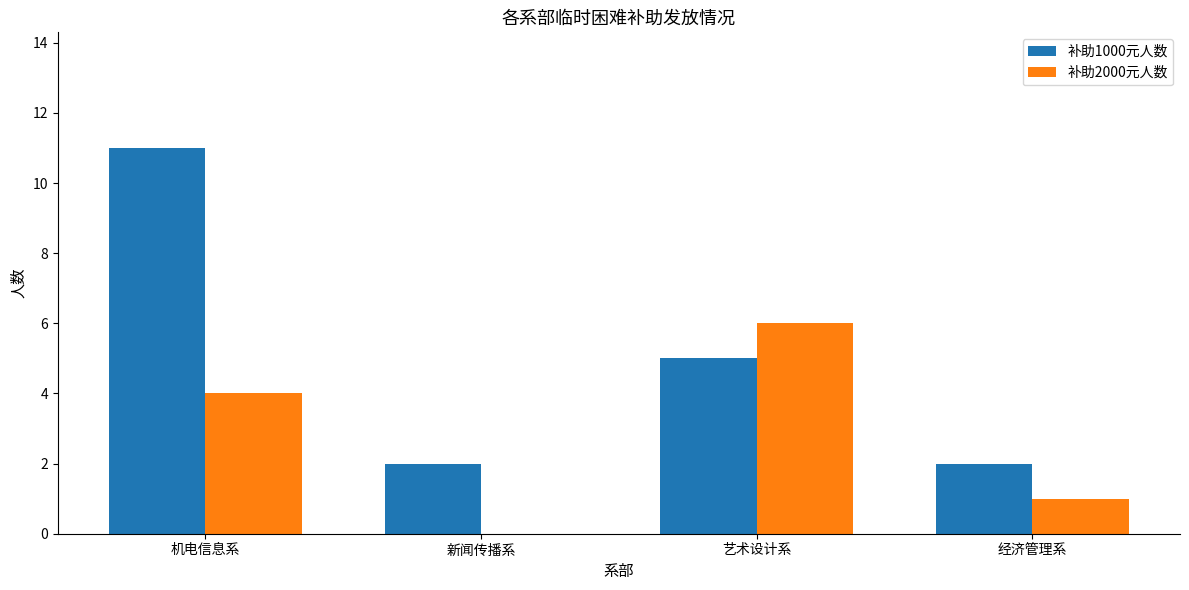

At which category is the sum across all series the highest?

机电信息系